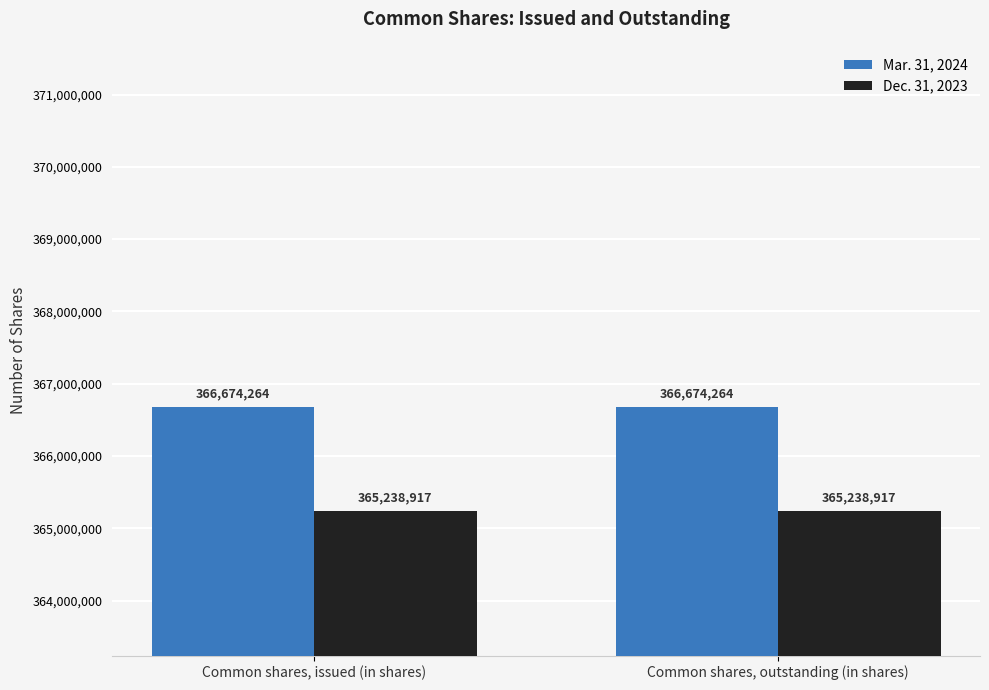

How many bars are there in each group?

2